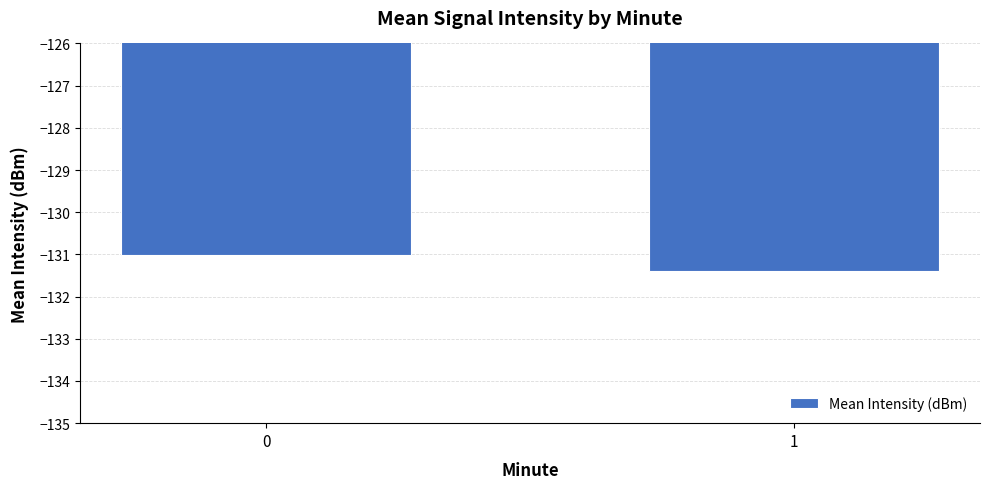

List the labels in order of value, largest first.

0, 1